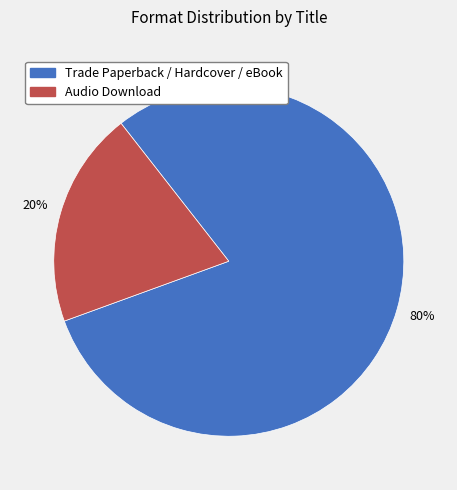

To the nearest percent, what is the average slice percentage?

50%